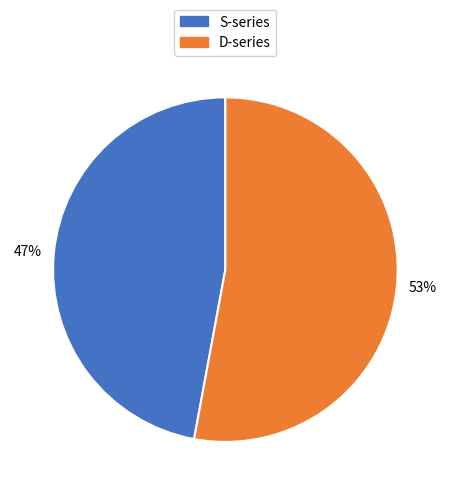

Is there a majority slice in this chart?

Yes